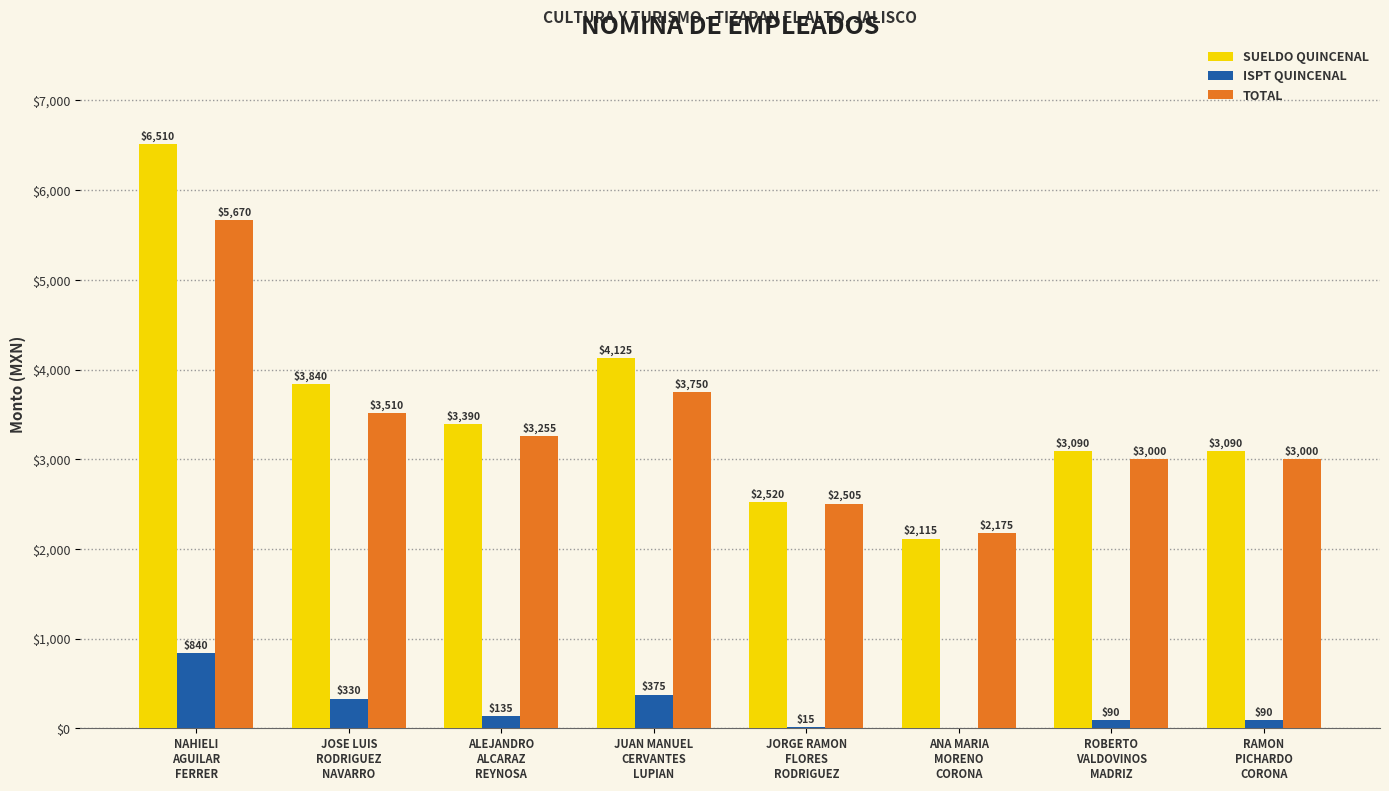

Which series has the largest total across all categories?

SUELDO QUINCENAL